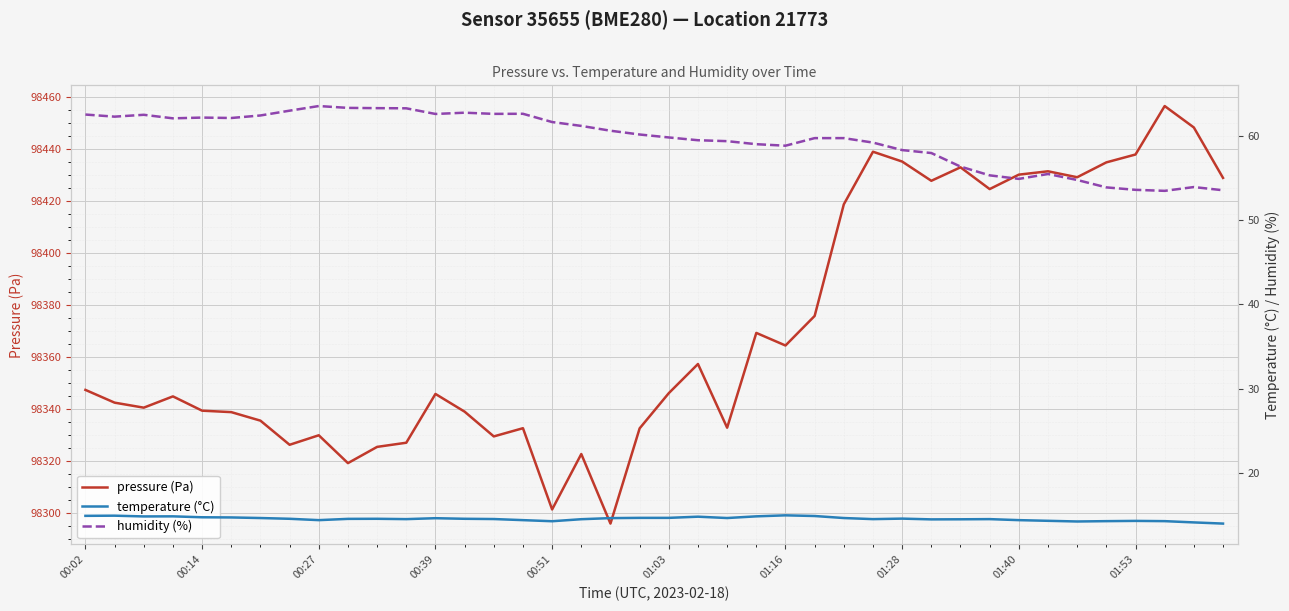

Does the chart display data point markers on the line(s)?

No